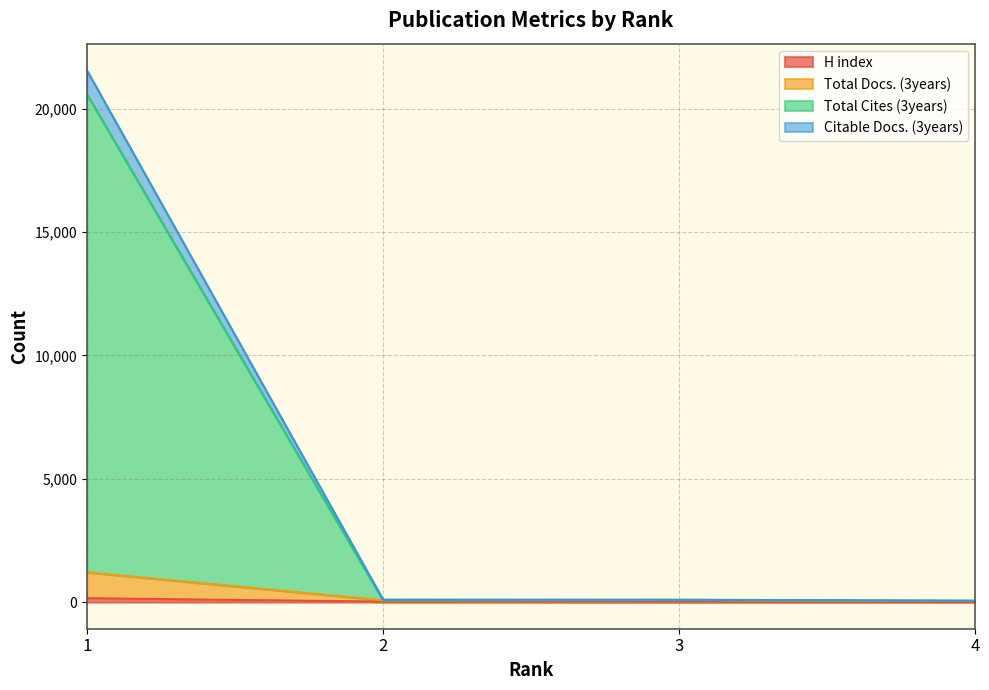

True or false: Total Cites (3years) and Citable Docs. (3years) intersect in this chart.

False